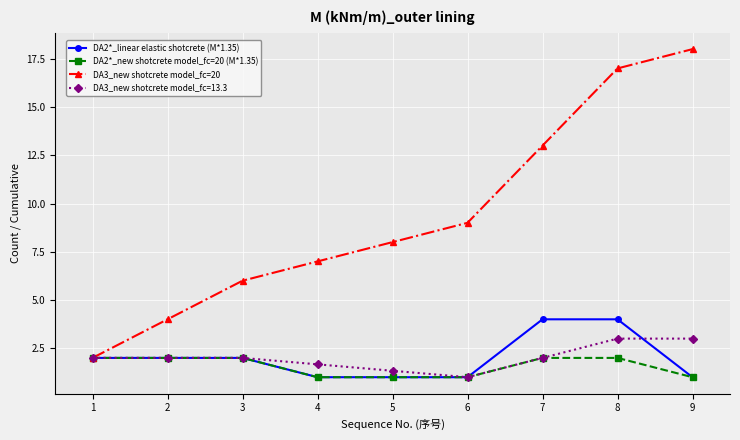

Rank the series by their maximum value, from lowest to highest.

DA2*_new shotcrete model_fc=20 (M*1.35), DA3_new shotcrete model_fc=13.3, DA2*_linear elastic shotcrete (M*1.35), DA3_new shotcrete model_fc=20